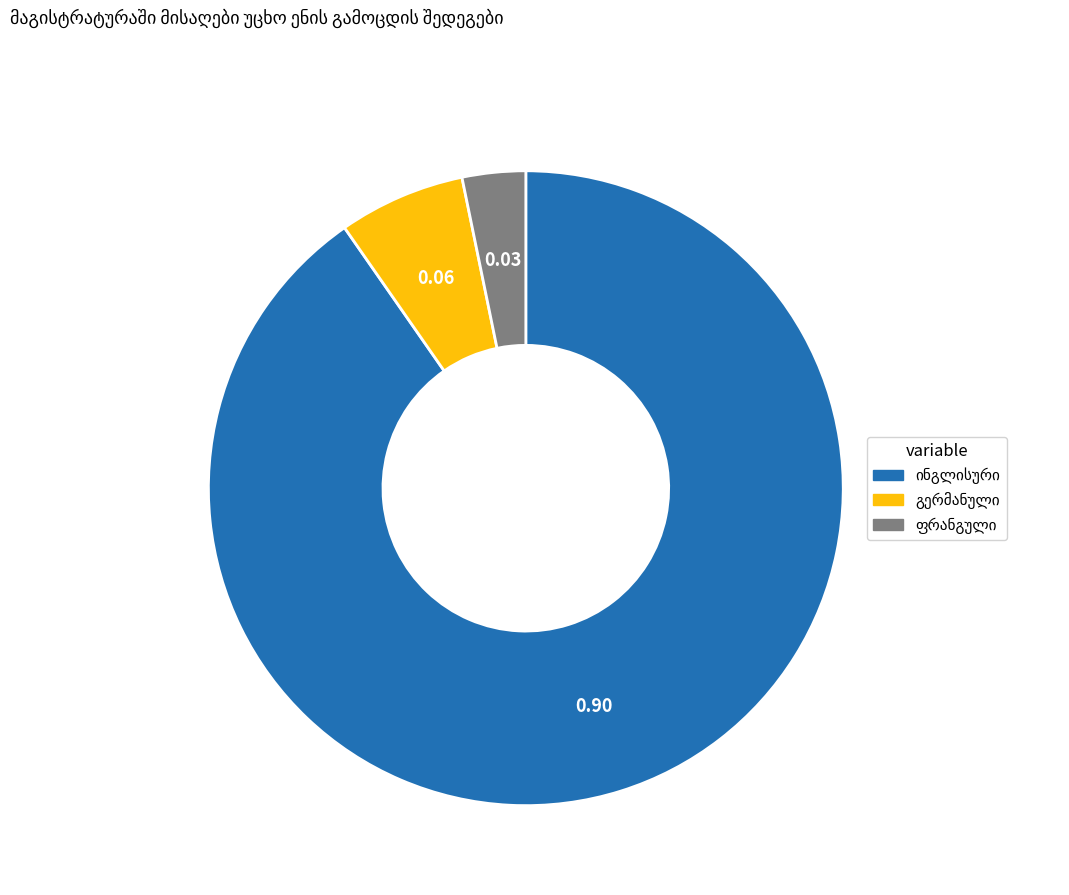

Does any single category account for the majority?

Yes